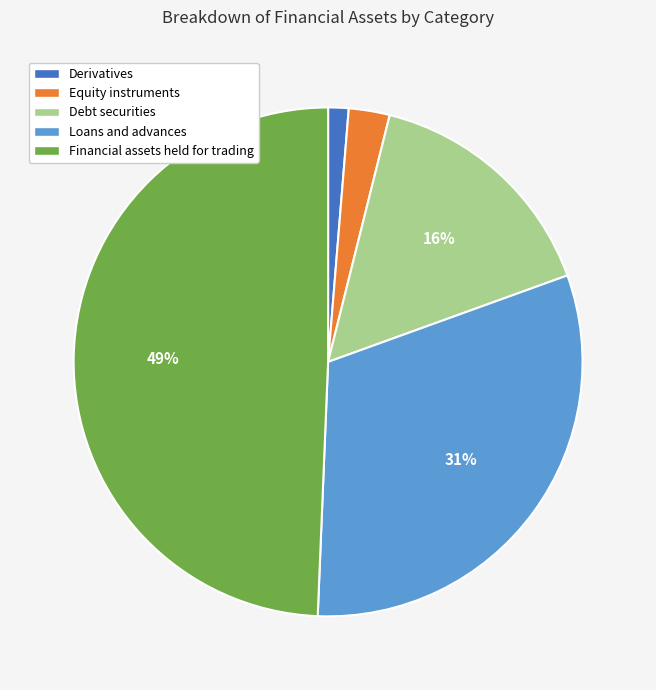

Rank the categories by value from highest to lowest.

Financial assets held for trading, Loans and advances, Debt securities, Equity instruments, Derivatives